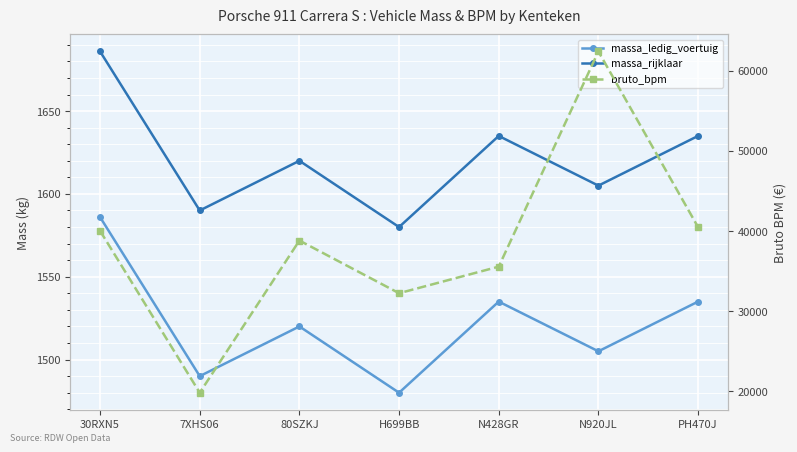

What is the total value across all series at PH470J?

43655